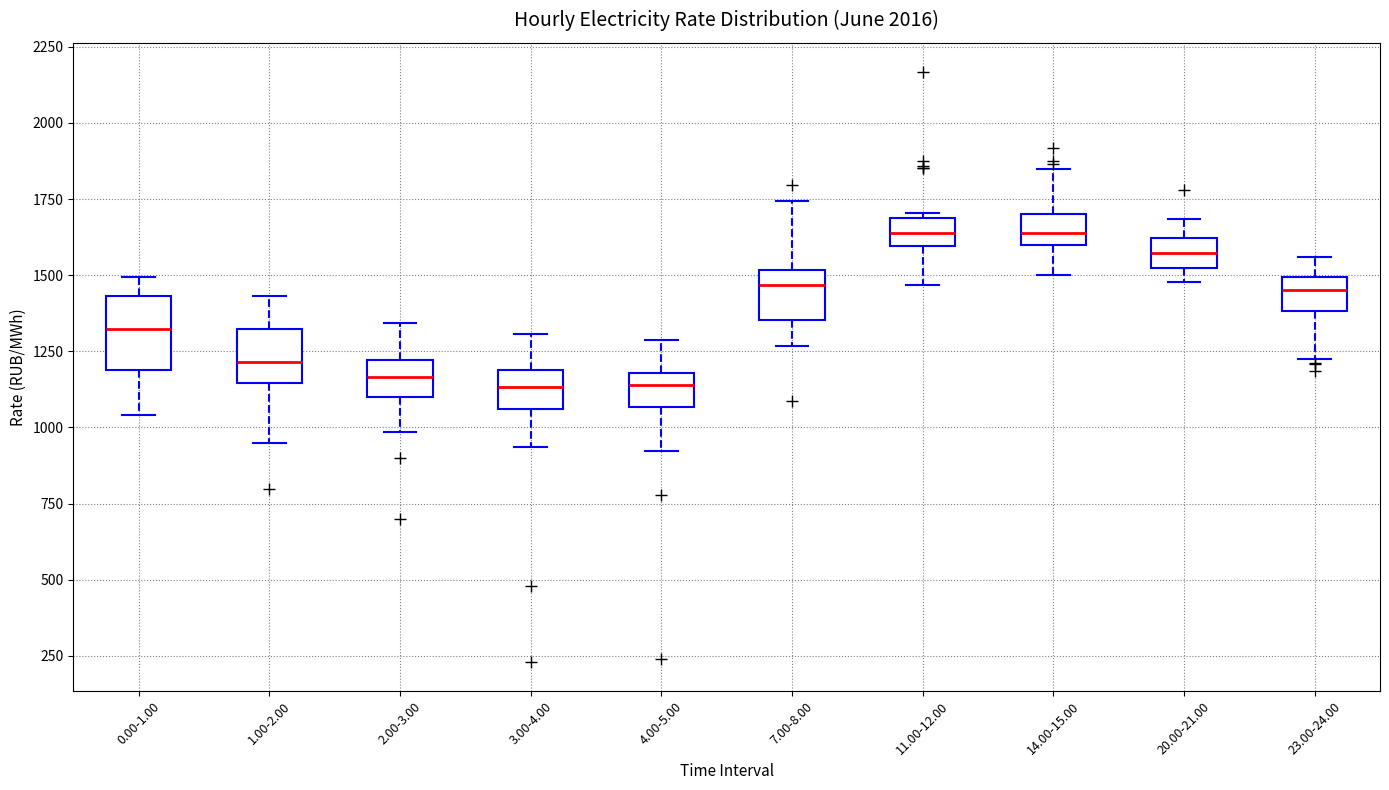

Where does the median line of the box for 7.00-8.00 sit on the y-axis? The values are not printed on the chart, so give them approximately, as read against the axis.

1450